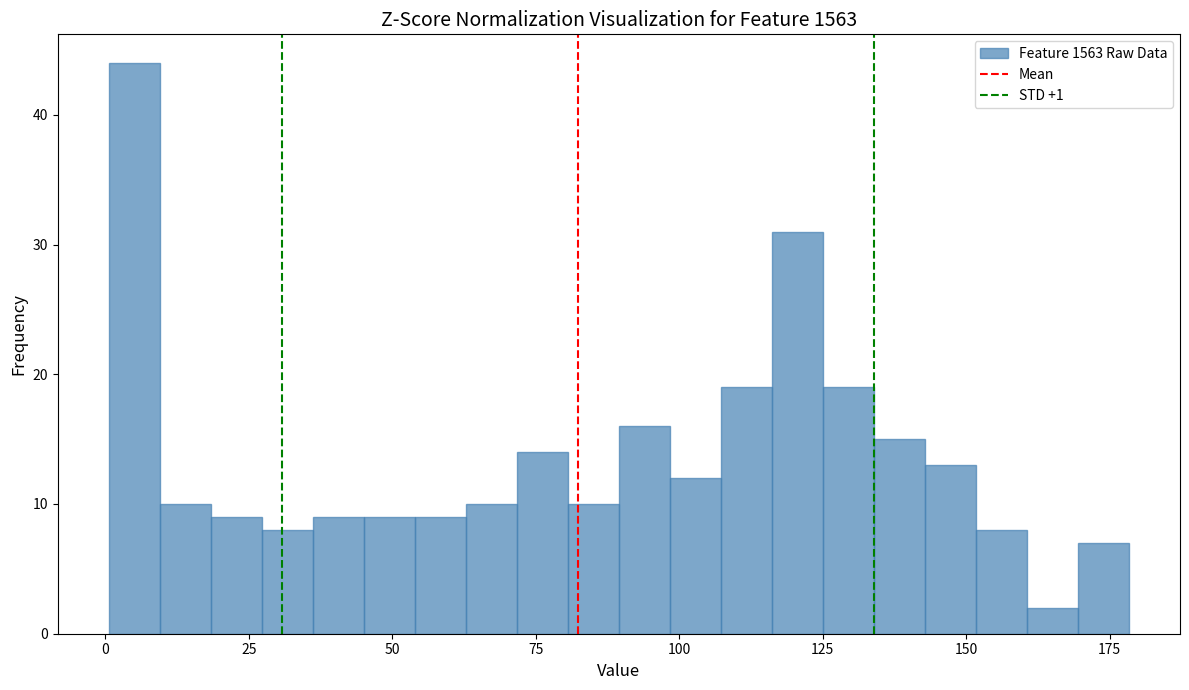

Read against the x-axis, roughly where is the centre of the tallest bar?

5